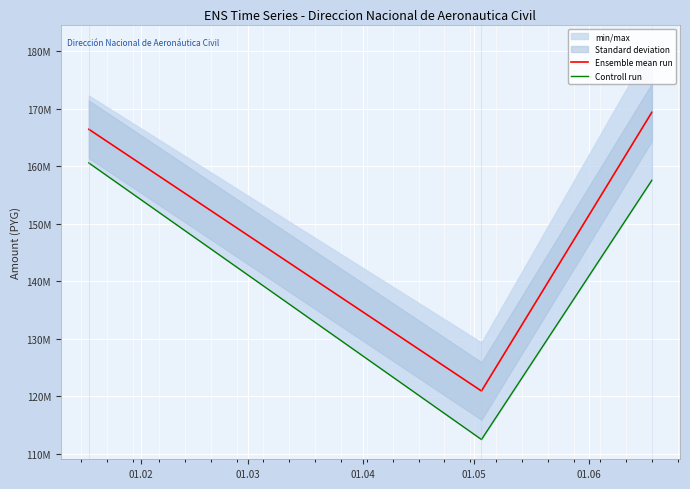

How many values in the Controll run series are below 157571782?

1